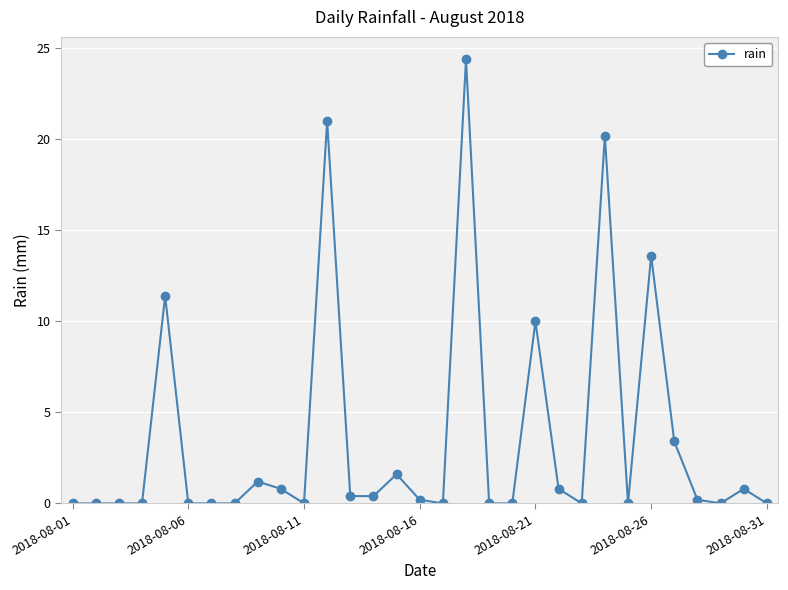

What is the value of the 5th point from the left?

11.4